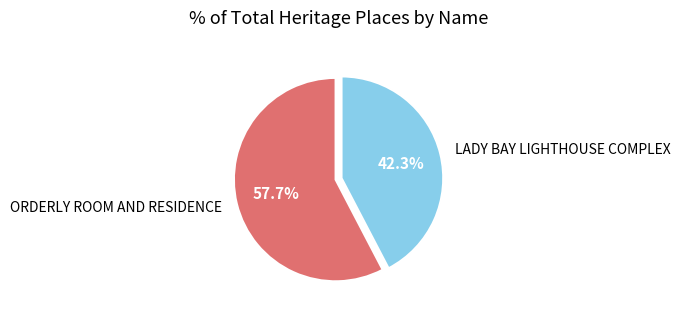

What is the largest slice in the pie chart?

ORDERLY ROOM AND RESIDENCE